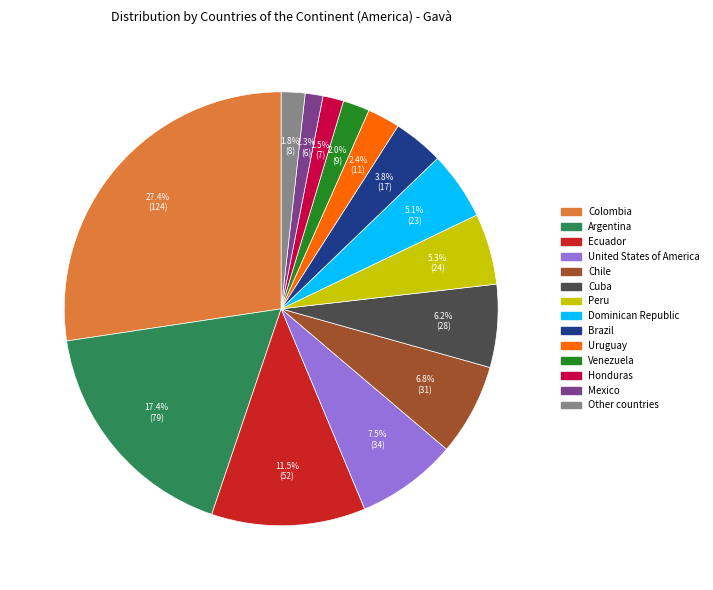

What percentage is the Mexico slice, to the nearest percent?

1%